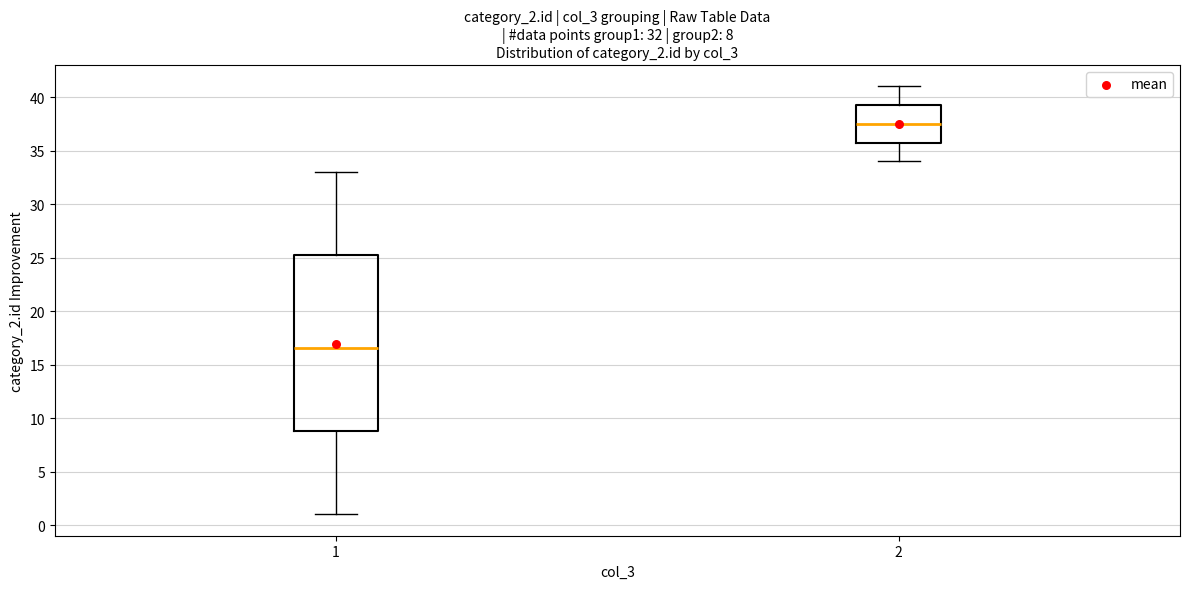

Which box is the tallest, from its lower edge to its upper edge?

1